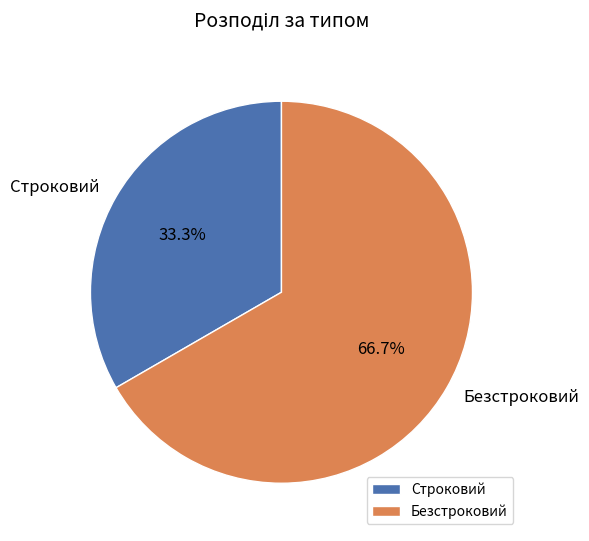

Is the sum of Строковий and Безстроковий greater than half?

Yes